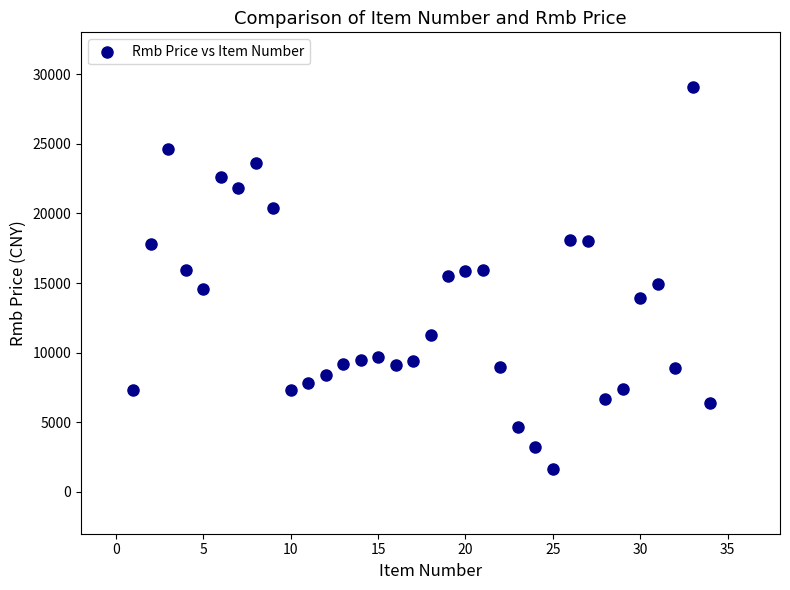

What is the range of X values (max minus min)?

33